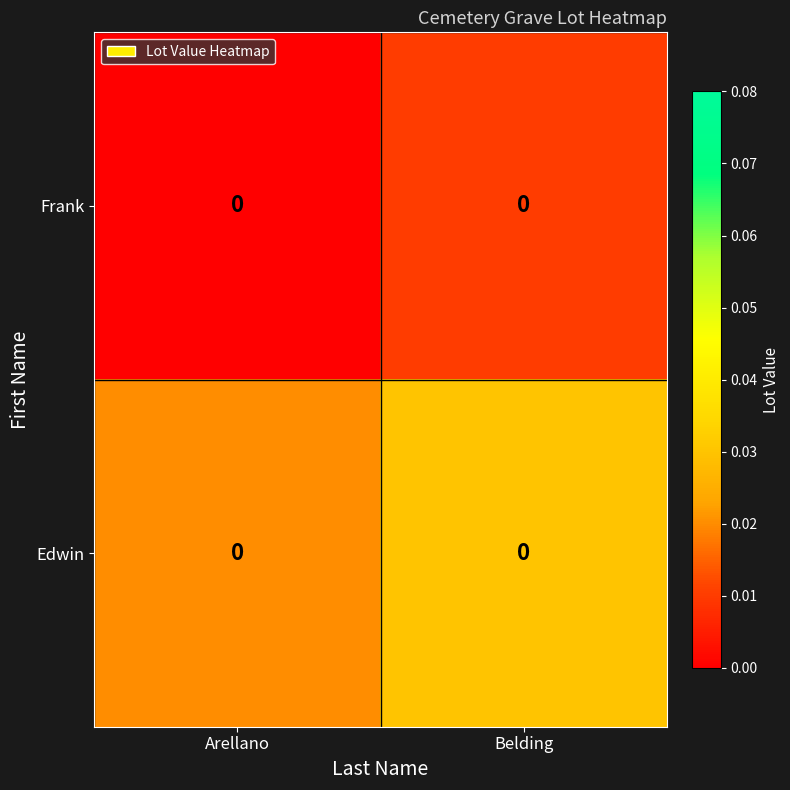

How many data points does each series have?

2